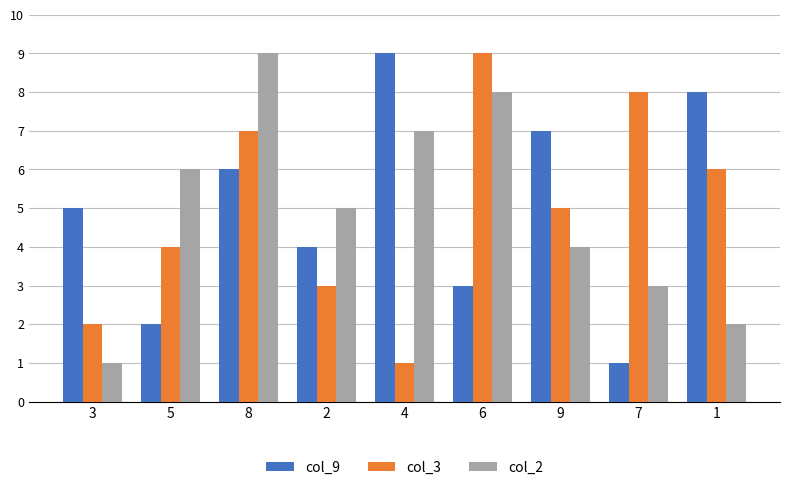

What are all the series names shown in the legend?

col_9, col_3, col_2